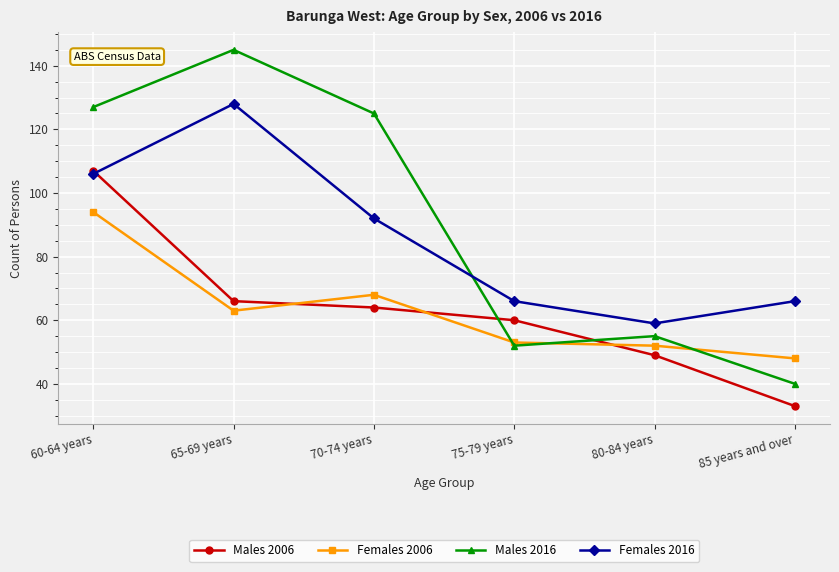

What is the total value across all series at 80-84 years?

215